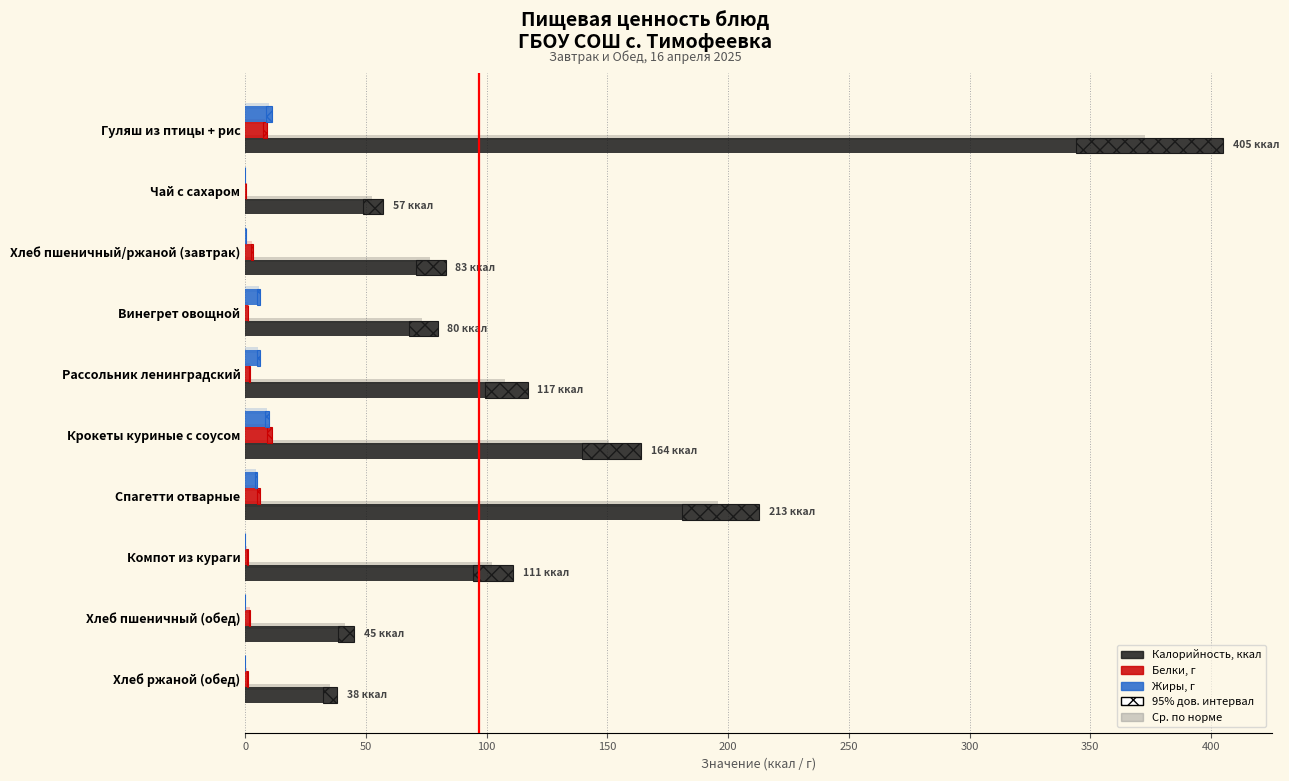

Is the value of Белки, г at Хлеб пшеничный/ржаной (завтрак) greater than the value of Калорийность, ккал at Гуляш из птицы + рис?

No